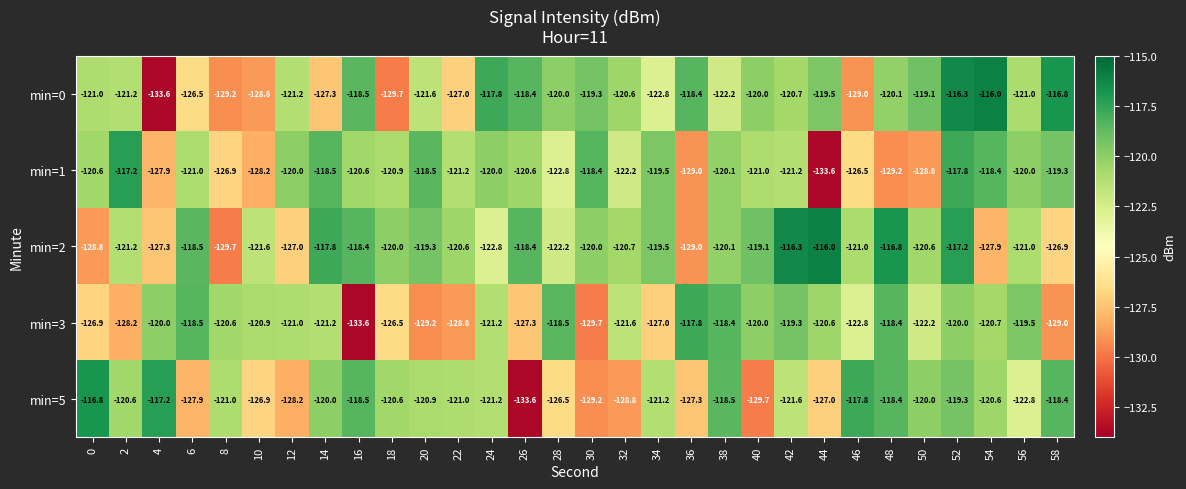

Which category has the lowest value in the min=5 series?

26